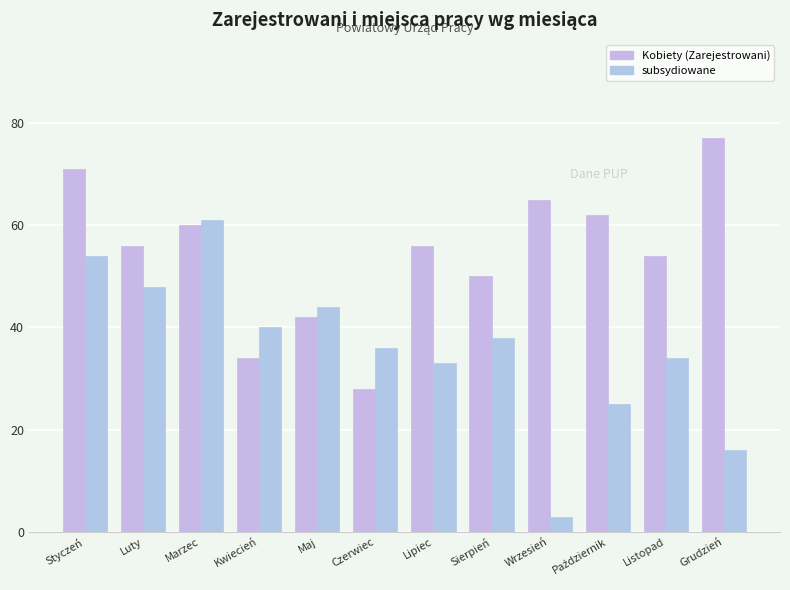

Reading right to left, extract all data points from this chart.

Kobiety (Zarejestrowani): 77	54	62	65	50	56	28	42	34	60	56	71
subsydiowane: 16	34	25	3	38	33	36	44	40	61	48	54